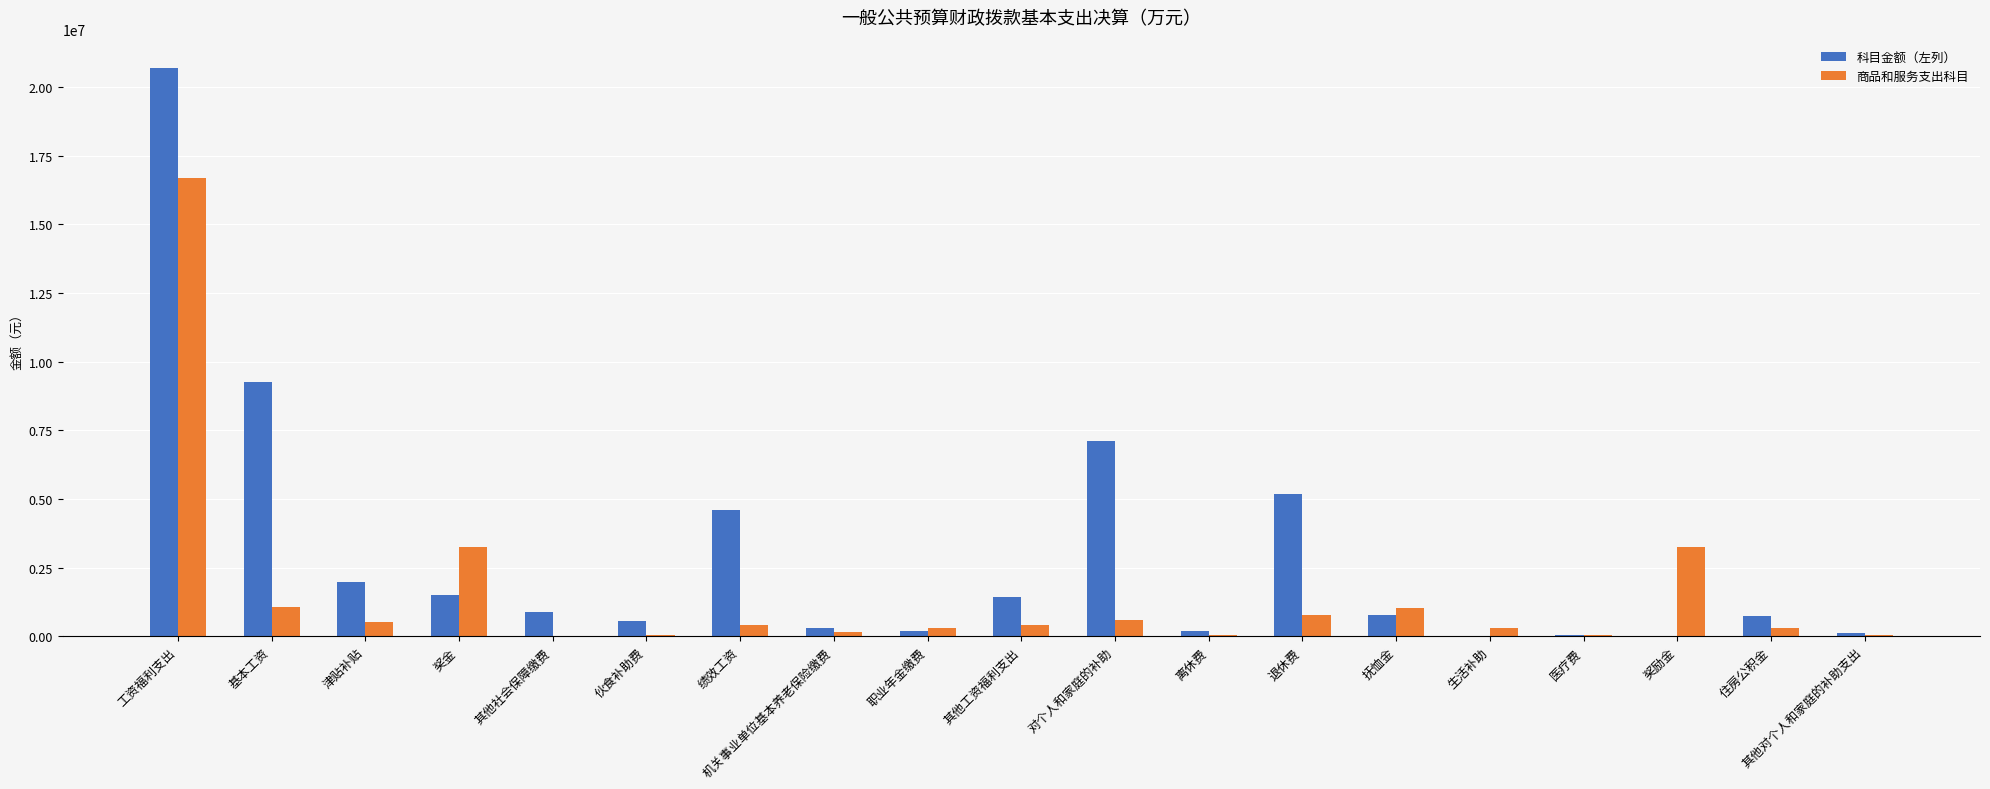

Count the number of categories in the chart.

19